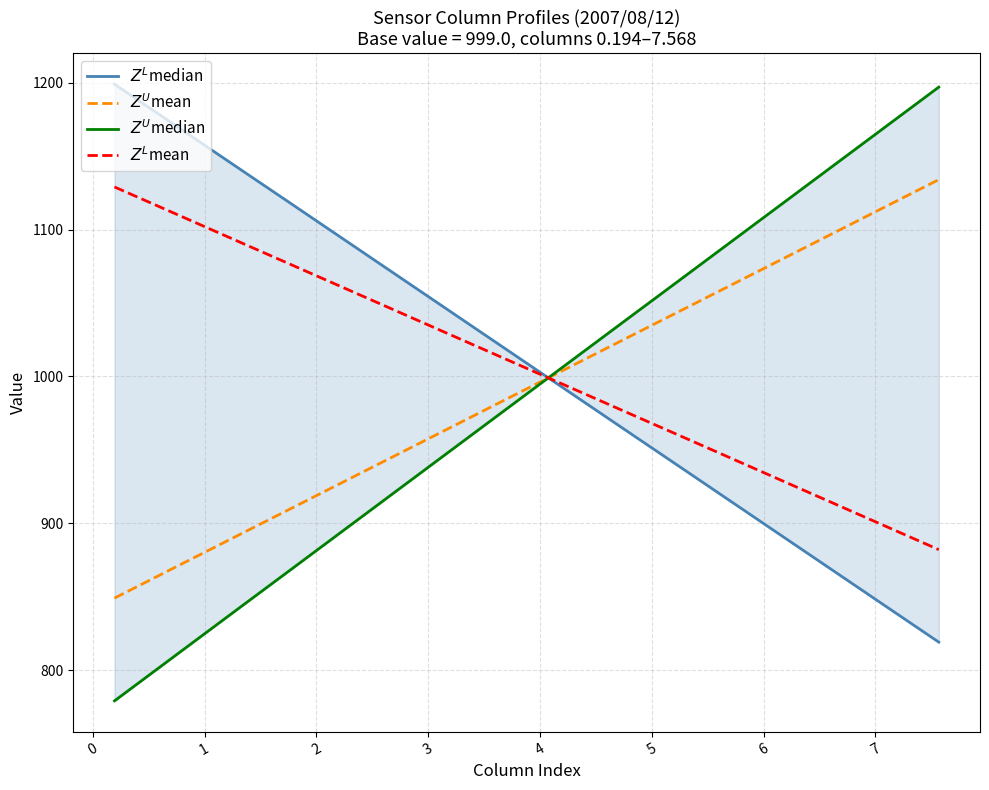

List the series in order of their peak value, lowest first.

$Z^L$mean, $Z^U$mean, $Z^U$median, $Z^L$median